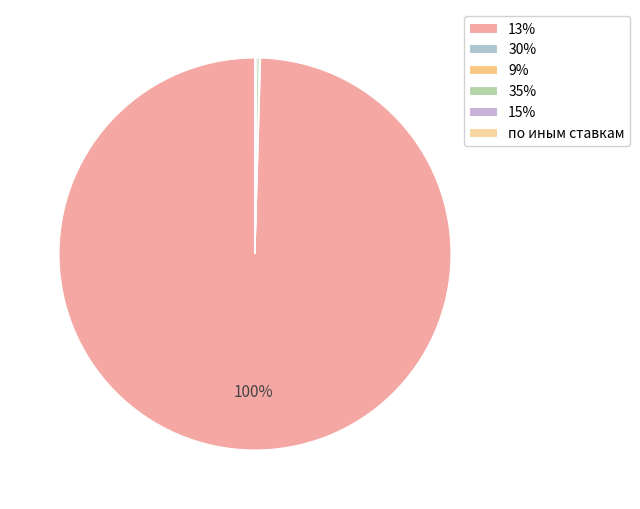

Count the number of slices in the pie.

6